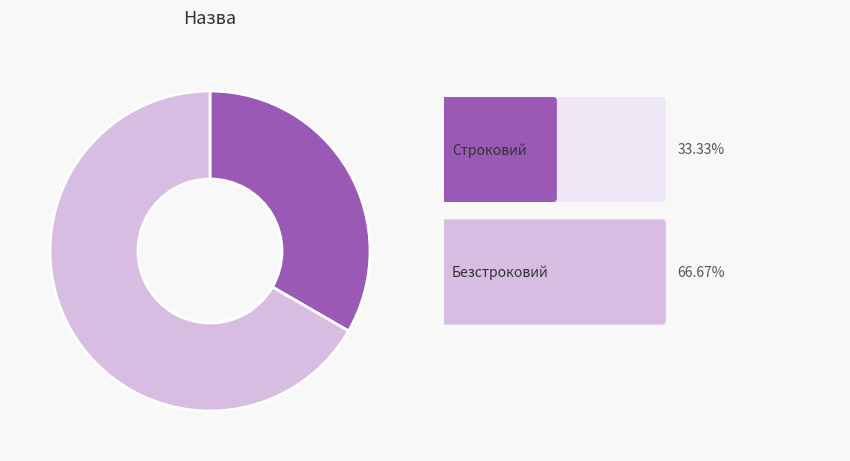

Is there any slice that represents more than half of the pie?

Yes